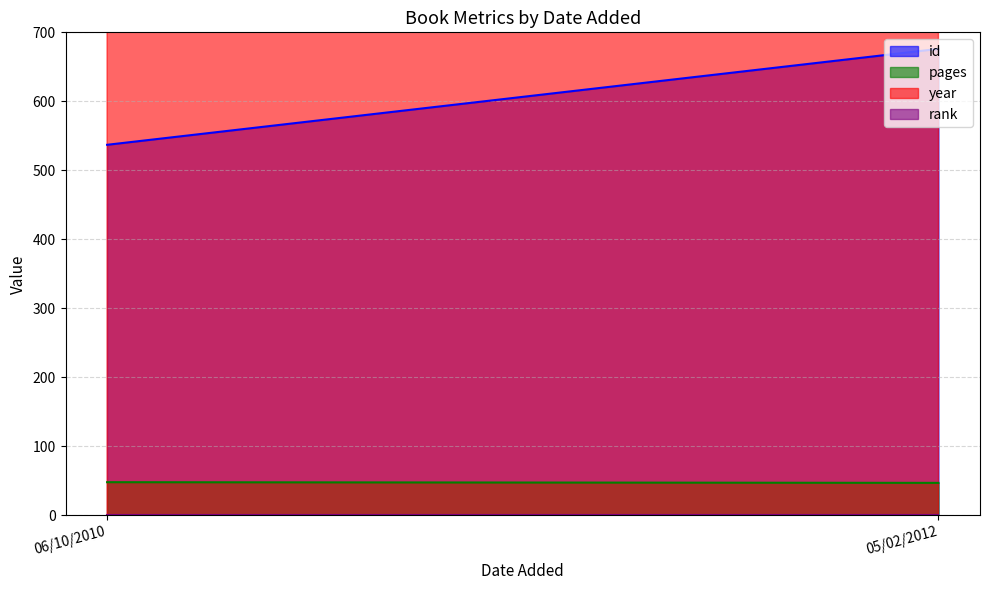

What are all the series names shown in the legend?

id, pages, year, rank